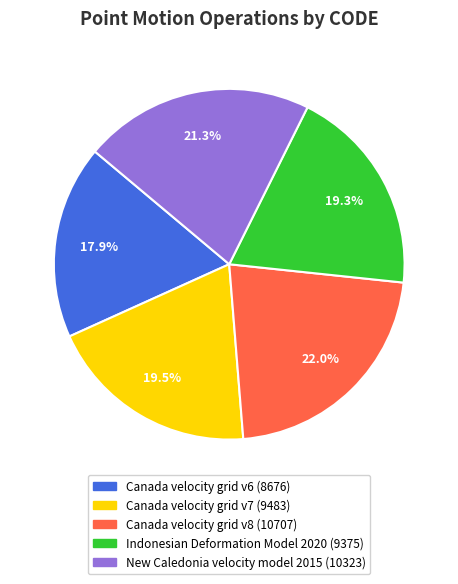

To the nearest percent, what is the difference between the largest and smallest slice percentages?

4%